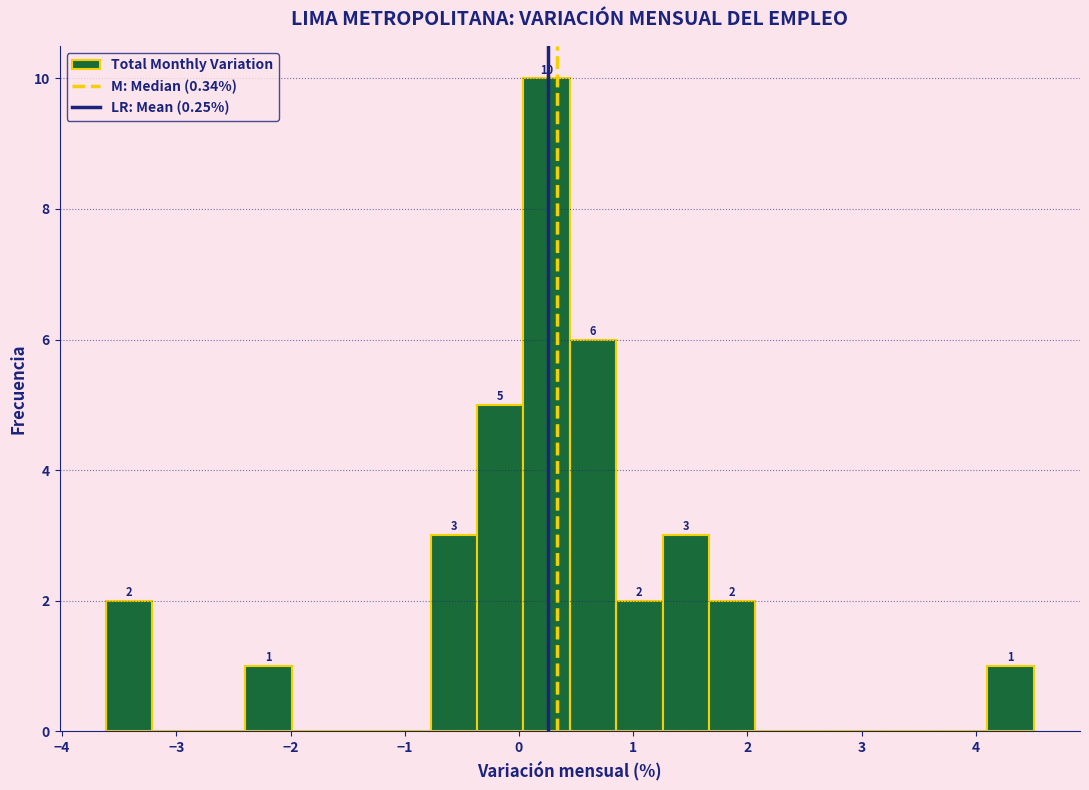

Which range on the x-axis has the tallest bar?

0.0 to 0.4